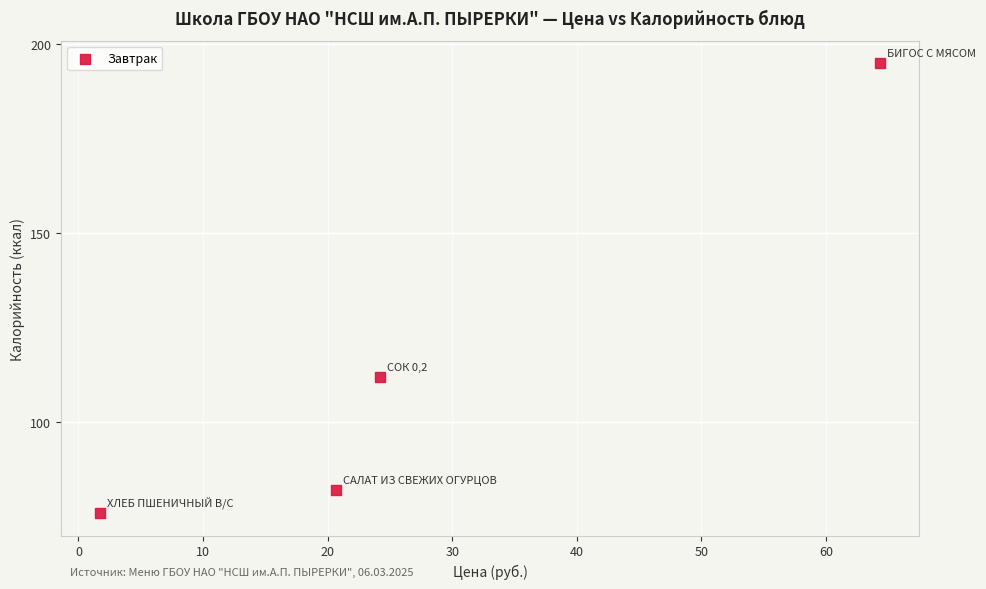

What Y value in the scatter plot is closest to 135?

112